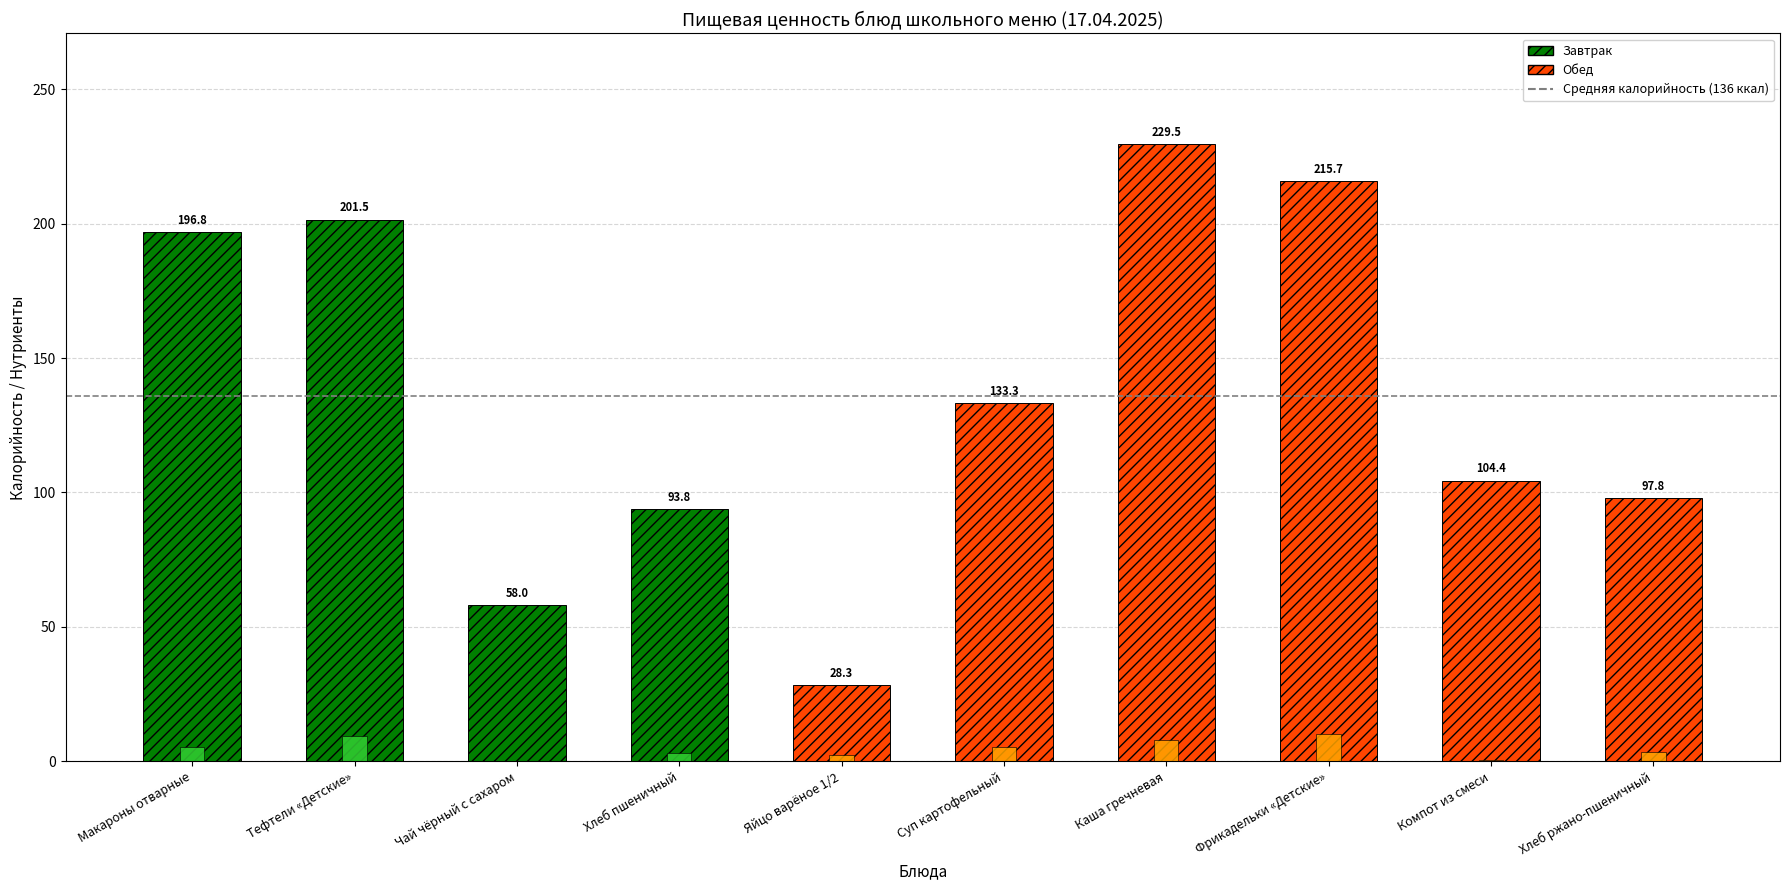

Reading right to left, extract all data points from this chart.

Калорийность: Хлеб ржано-пшеничный=97.8	Компот из смеси=104.4	Фрикадельки «Детские»=215.7	Каша гречневая=229.5	Суп картофельный=133.3	Яйцо варёное 1/2=28.3	Хлеб пшеничный=93.8	Чай чёрный с сахаром=58.0	Тефтели «Детские»=201.5	Макароны отварные=196.8
Белки: Хлеб ржано-пшеничный=3.3	Компот из смеси=0.5	Фрикадельки «Детские»=10.1	Каша гречневая=7.8	Суп картофельный=5.4	Яйцо варёное 1/2=2.4	Хлеб пшеничный=3.0	Чай чёрный с сахаром=0.2	Тефтели «Детские»=9.4	Макароны отварные=5.3
Жиры: Хлеб ржано-пшеничный=0.6	Компот из смеси=0.1	Фрикадельки «Детские»=13.2	Каша гречневая=7.0	Суп картофельный=5.5	Яйцо варёное 1/2=2.0	Хлеб пшеничный=0.3	Чай чёрный с сахаром=0.1	Тефтели «Детские»=12.4	Макароны отварные=4.9
Углеводы: Хлеб ржано-пшеничный=19.8	Компот из смеси=25.3	Фрикадельки «Детские»=14.2	Каша гречневая=33.9	Суп картофельный=15.5	Яйцо варёное 1/2=0.1	Хлеб пшеничный=19.7	Чай чёрный с сахаром=15.0	Тефтели «Детские»=13.1	Макароны отварные=32.8